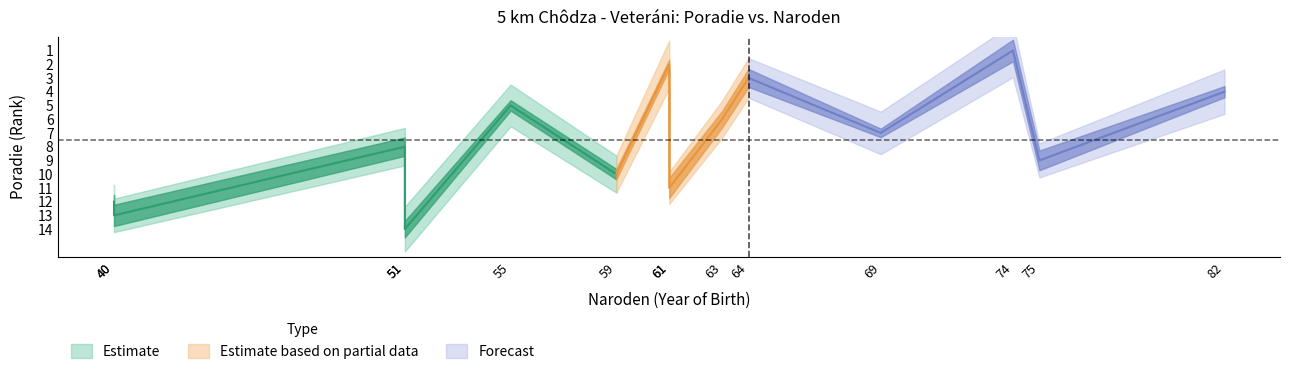

How many lines are shown in the chart?

3